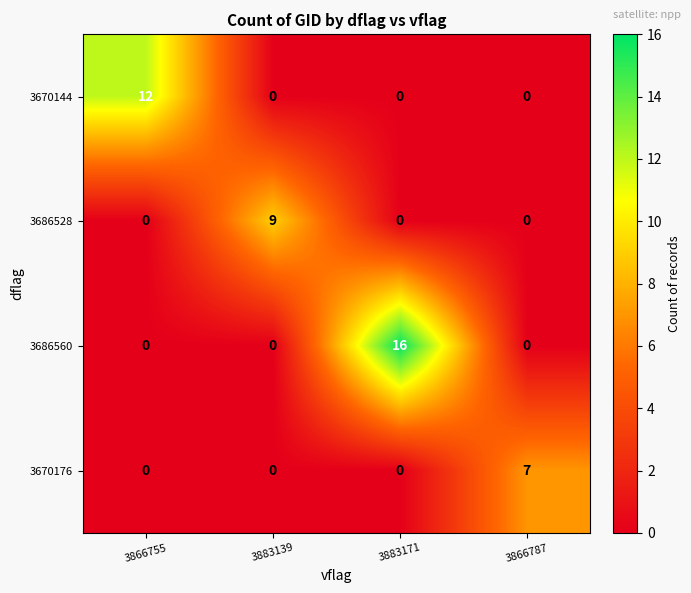

List the series in order of their peak value, highest first.

3686560, 3670144, 3686528, 3670176